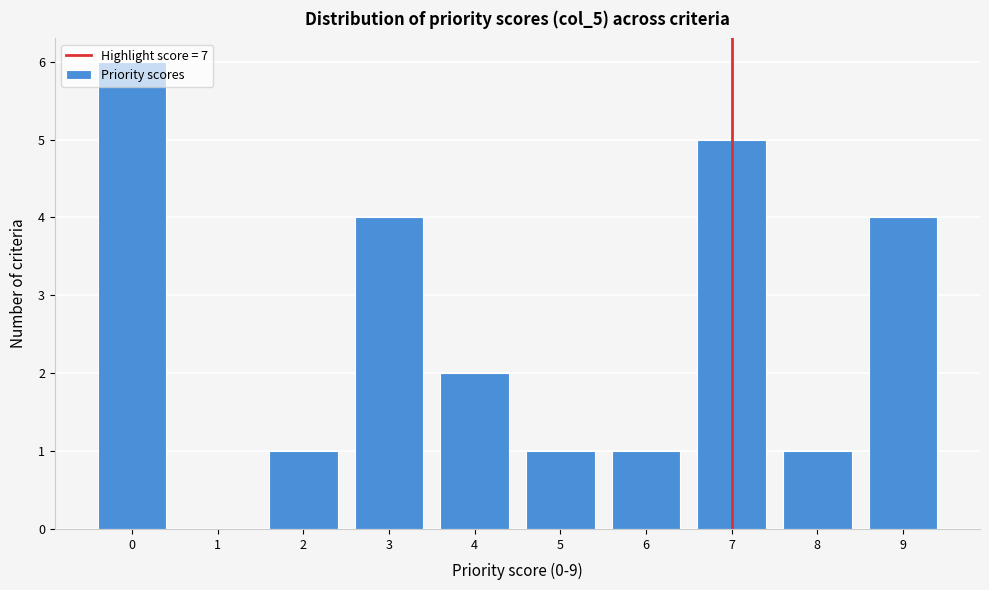

Reading left to right, transcribe this chart: for each bar, give the range it covers on the x-axis and its height. The values are not printed on the chart, so give them approximately, as read against the axis.

-0.5 to 0.5: 6
0.5 to 1.5: 0
1.5 to 2.5: 1
2.5 to 3.5: 4
3.5 to 4.5: 2
4.5 to 5.5: 1
5.5 to 6.5: 1
6.5 to 7.5: 5
7.5 to 8.5: 1
8.5 to 9.5: 4